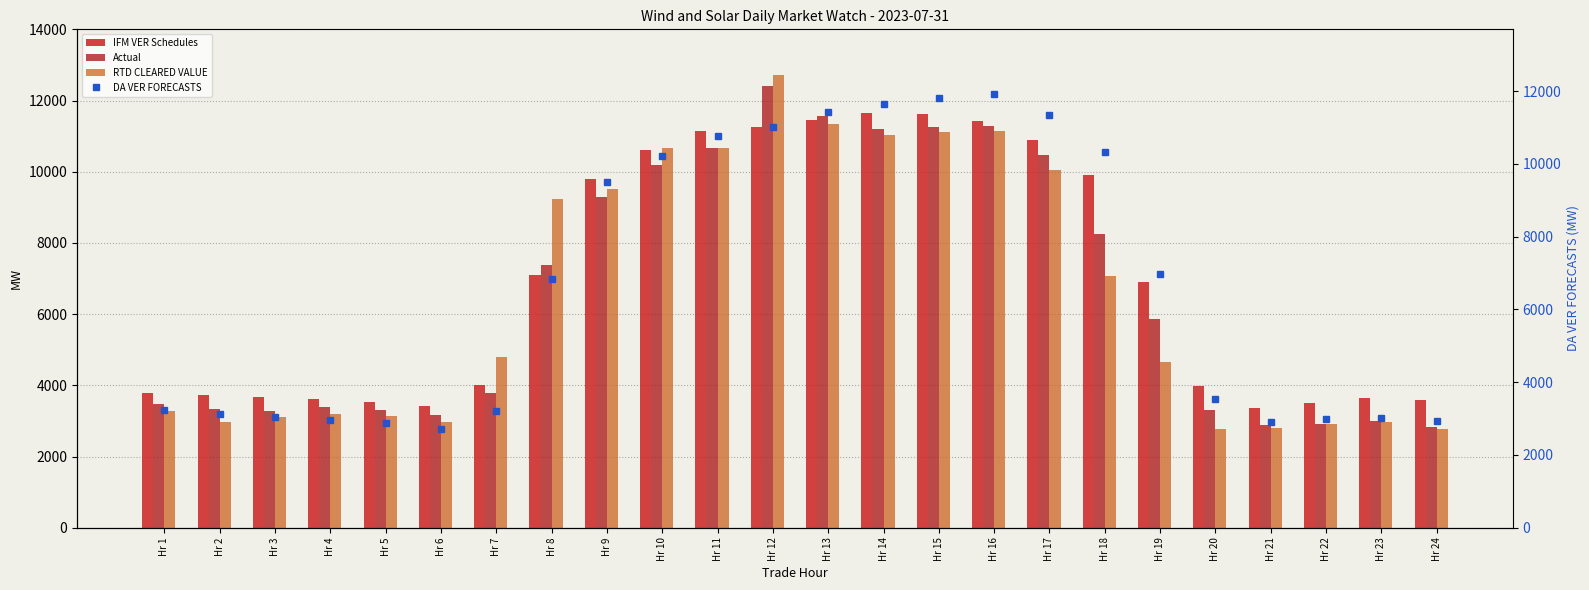

Which has a higher value, Hr 1 or Hr 3?

Hr 1